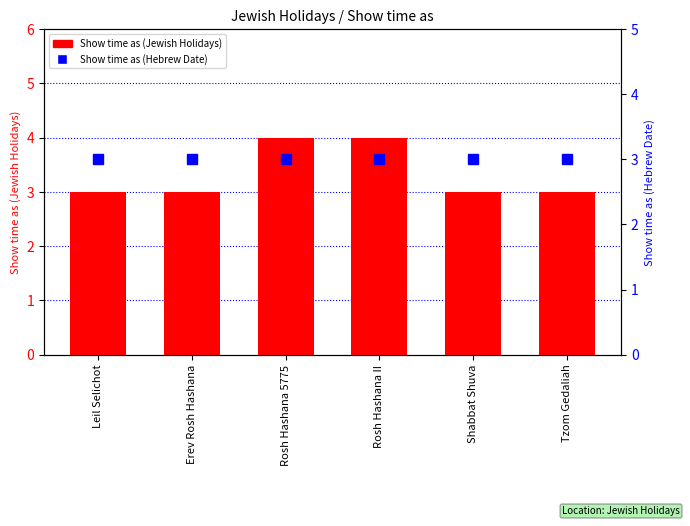

Reading left to right, transcribe all the data shown in this chart.

Show time as (Jewish Holidays): Leil Selichot=3	Erev Rosh Hashana=3	Rosh Hashana 5775=4	Rosh Hashana II=4	Shabbat Shuva=3	Tzom Gedaliah=3
Show time as (Hebrew Date): Leil Selichot=3	Erev Rosh Hashana=3	Rosh Hashana 5775=3	Rosh Hashana II=3	Shabbat Shuva=3	Tzom Gedaliah=3